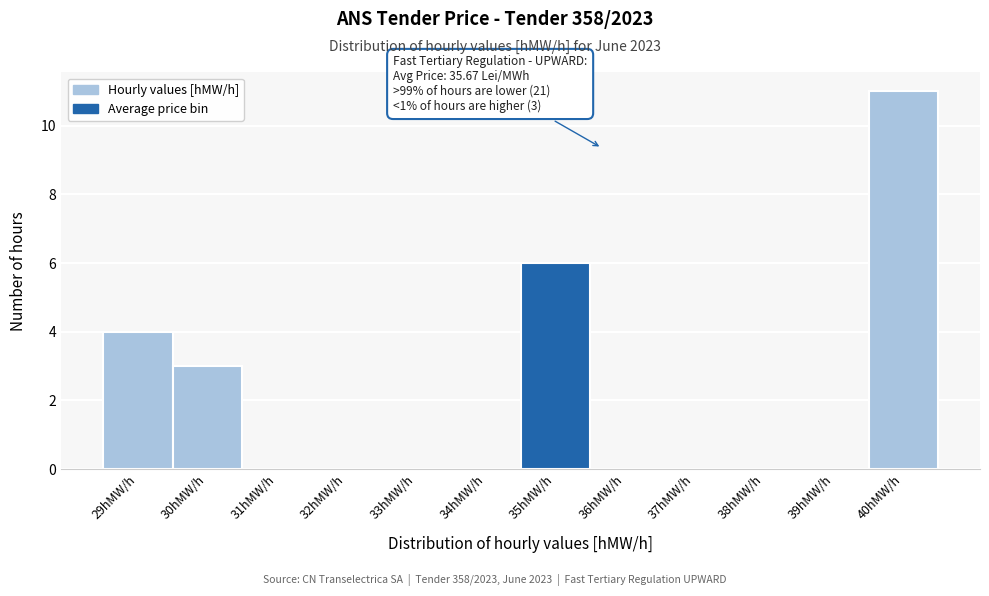

Reading left to right, extract all data points from this chart.

29hMW/h=4	30hMW/h=3	31hMW/h=0	32hMW/h=0	33hMW/h=0	34hMW/h=0	35hMW/h=6	36hMW/h=0	37hMW/h=0	38hMW/h=0	39hMW/h=0	40hMW/h=11